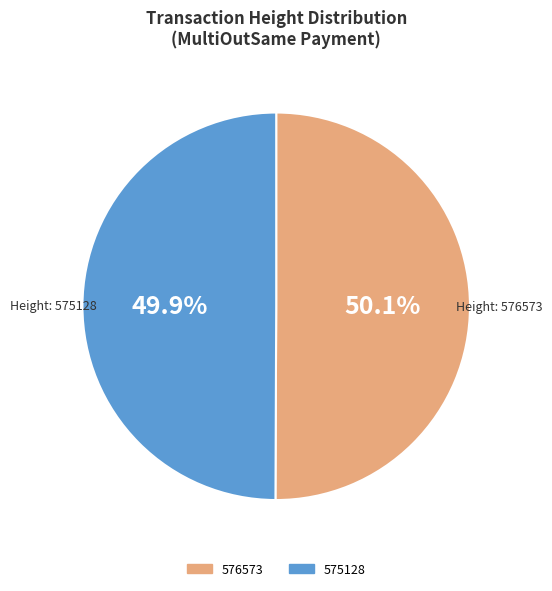

What is the ratio of the value at 575128 to the value at 576573?

1.0